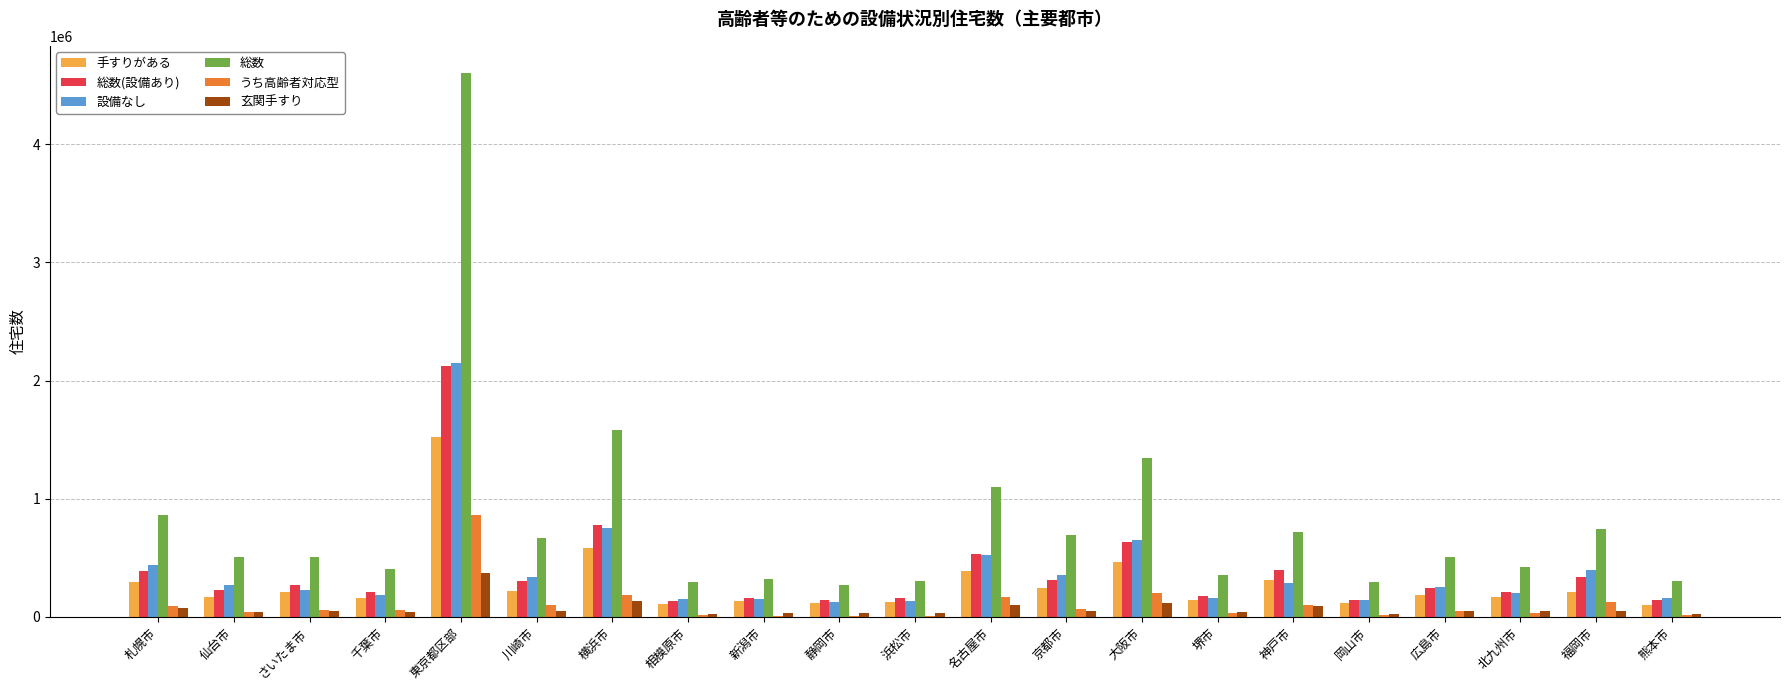

What is the spread (max minus min) of values at 神戸市?

627110